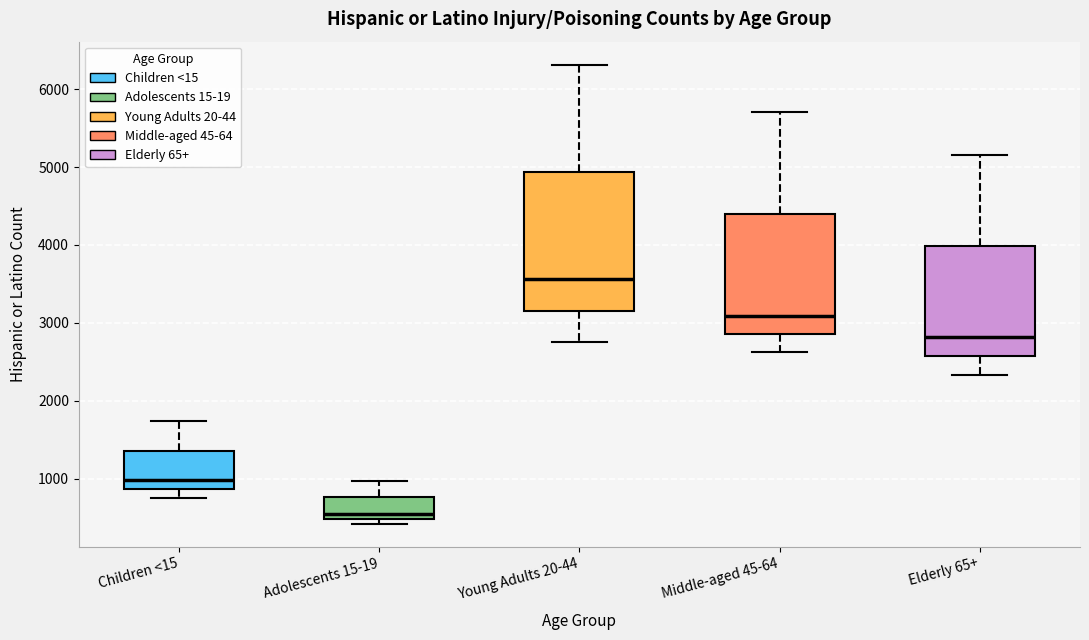

Where does the median line of the box for Young Adults 20-44 sit on the y-axis? The values are not printed on the chart, so give them approximately, as read against the axis.

3600